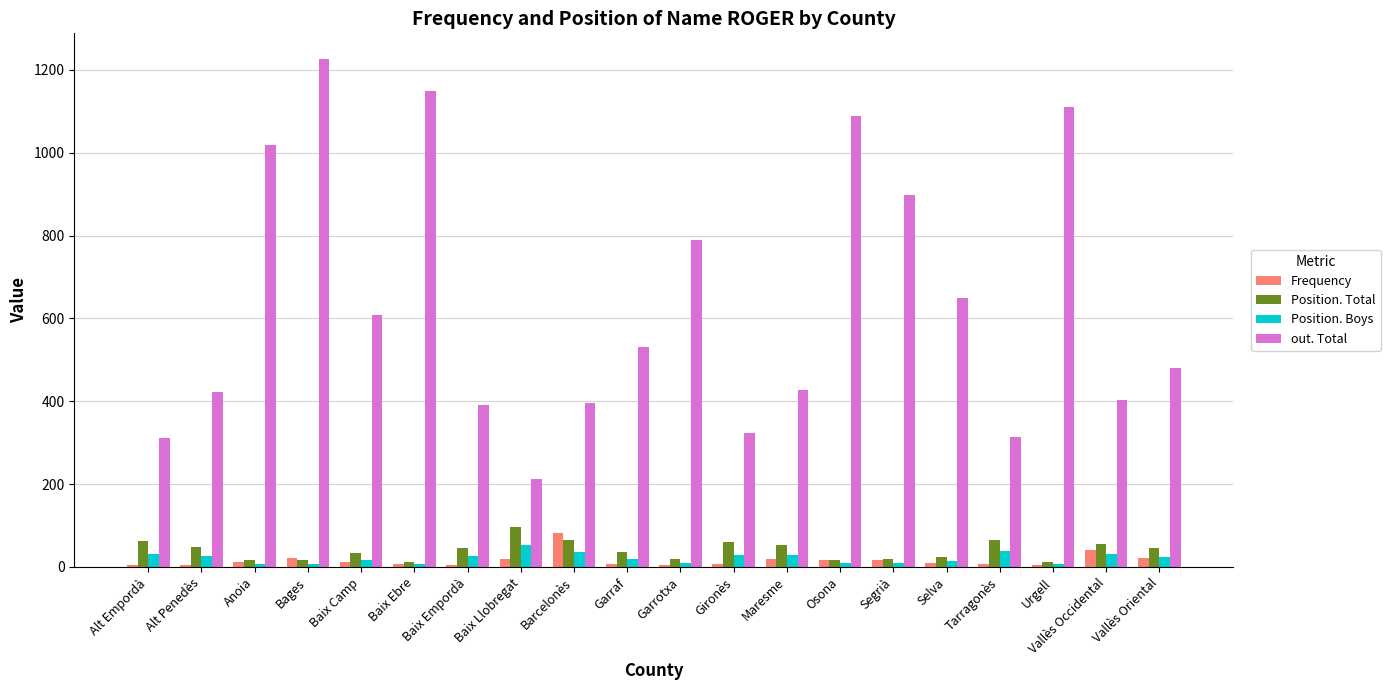

How many bars are there in total?

80